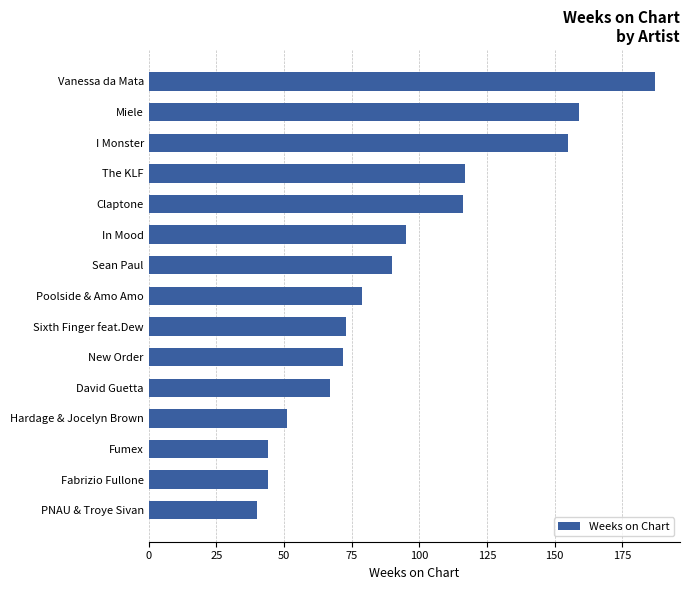

The value at Sixth Finger feat.Dew is 73. True or false?

True